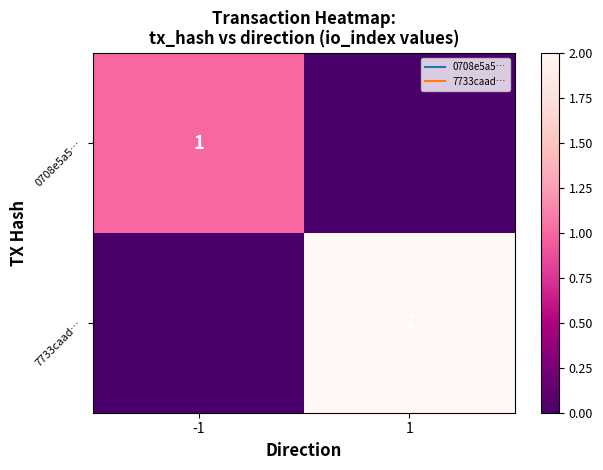

Rank the series by their maximum value, from highest to lowest.

7733caad…, 0708e5a5…